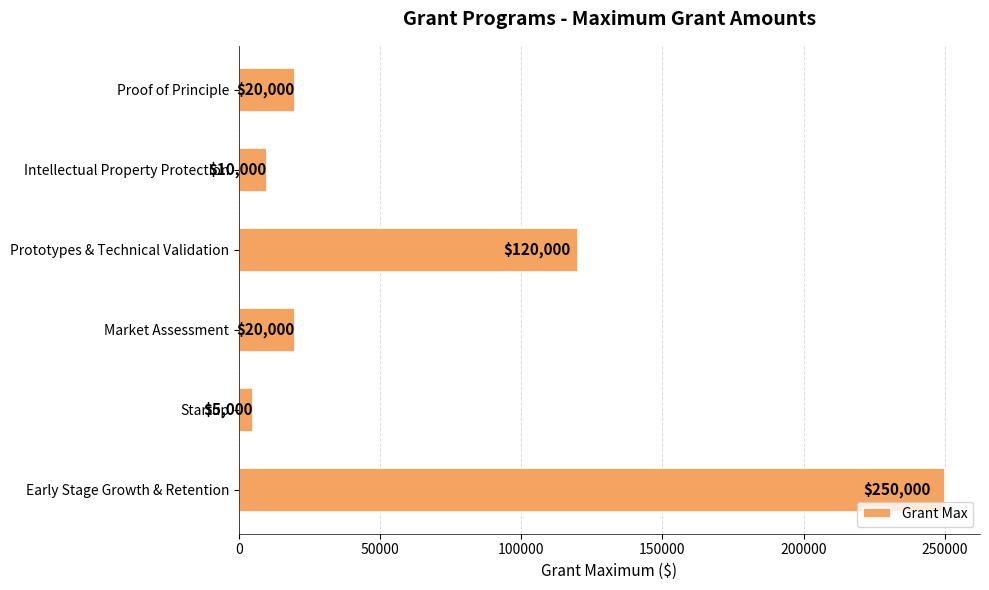

What is the sum of all values?

425000